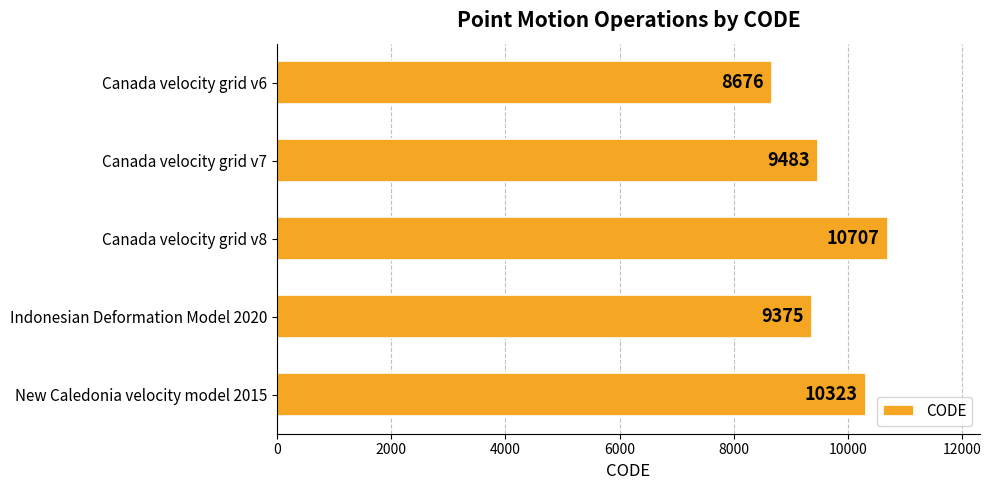

Are the bars grouped side by side (vs. stacked)?

No